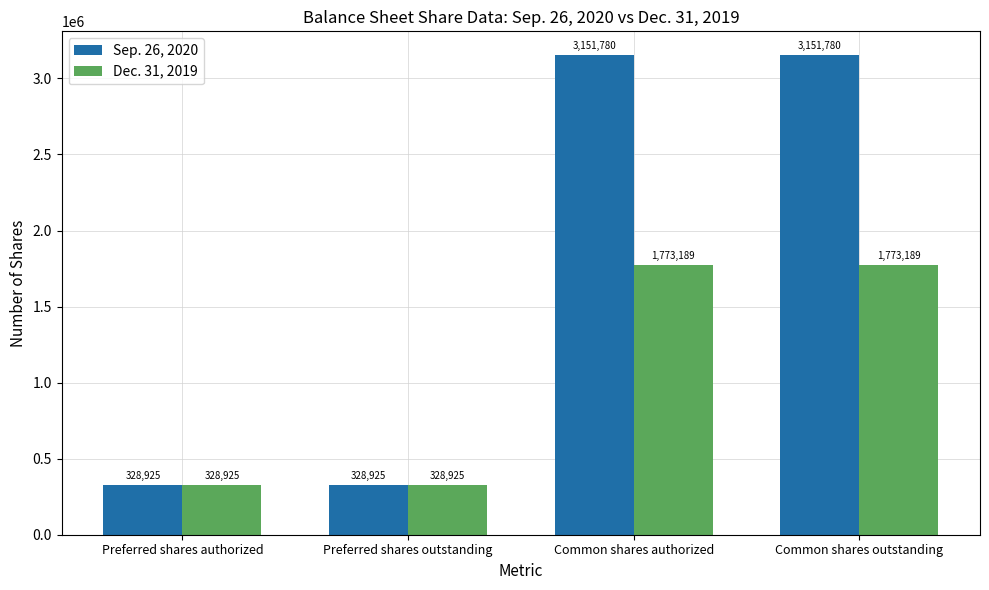

How many Sep. 26, 2020 values are between 328925 and 3151780?

4